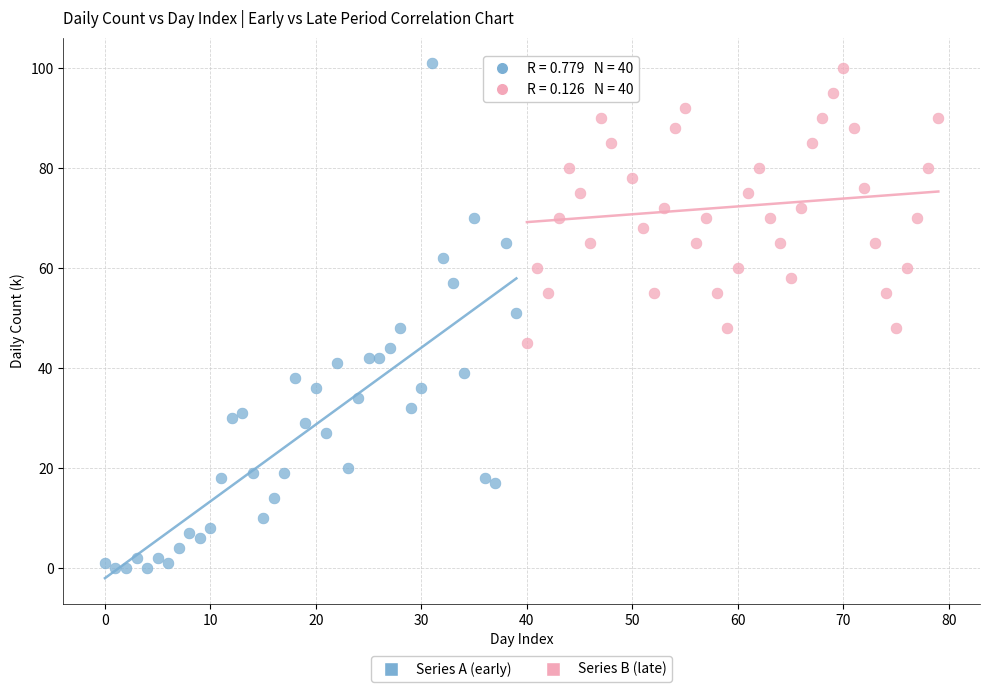

Which series has the widest spread of Y values?

Series A (early)